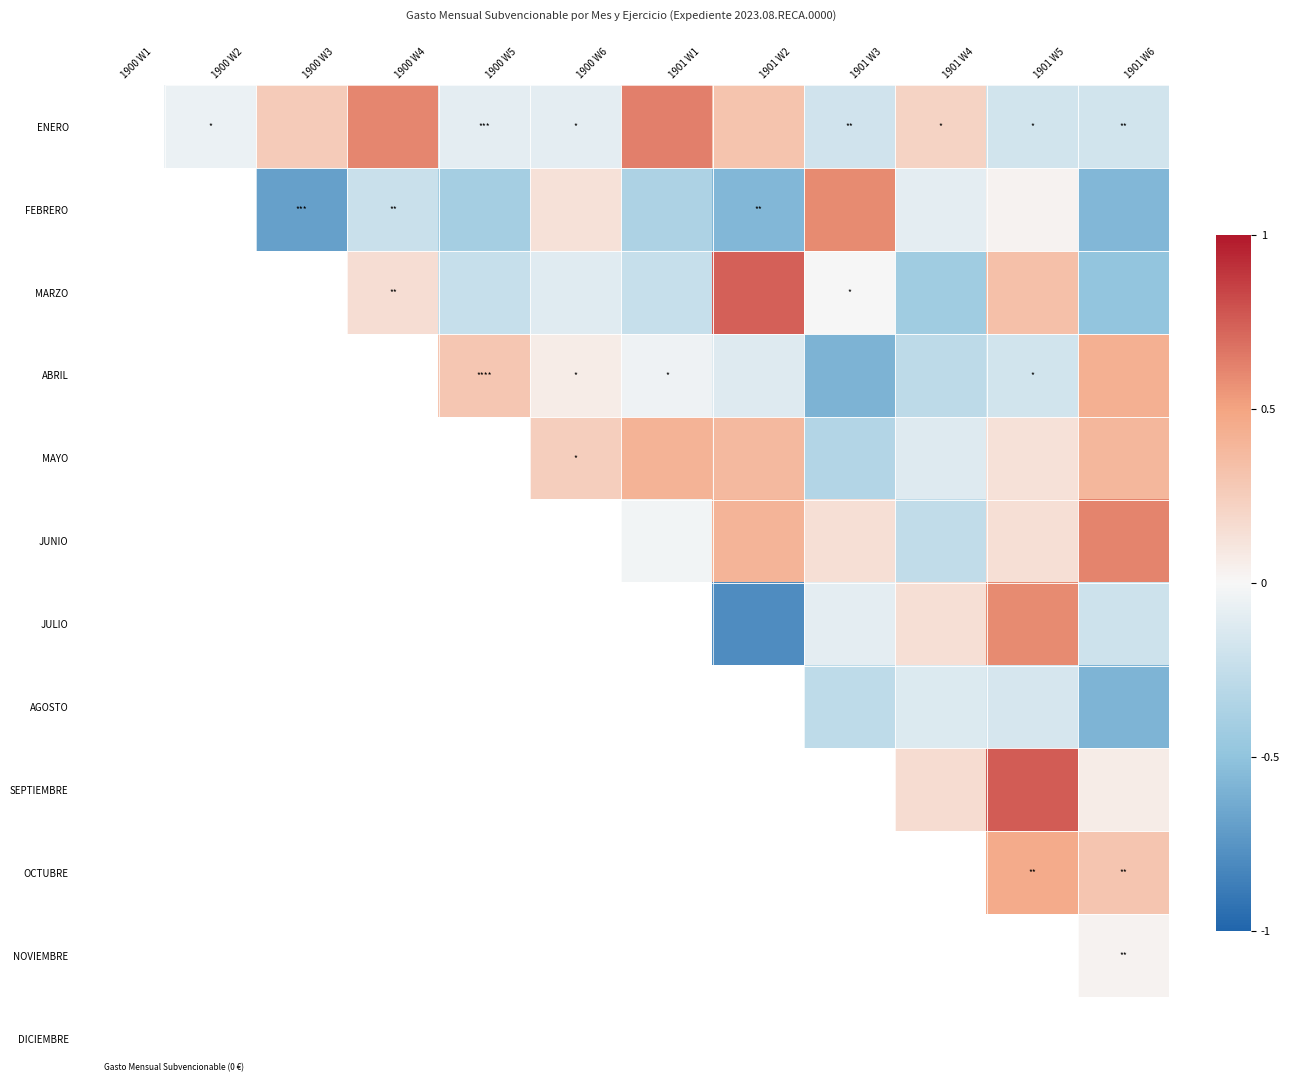

Which label corresponds to the smallest value in the chart?

1901 W2